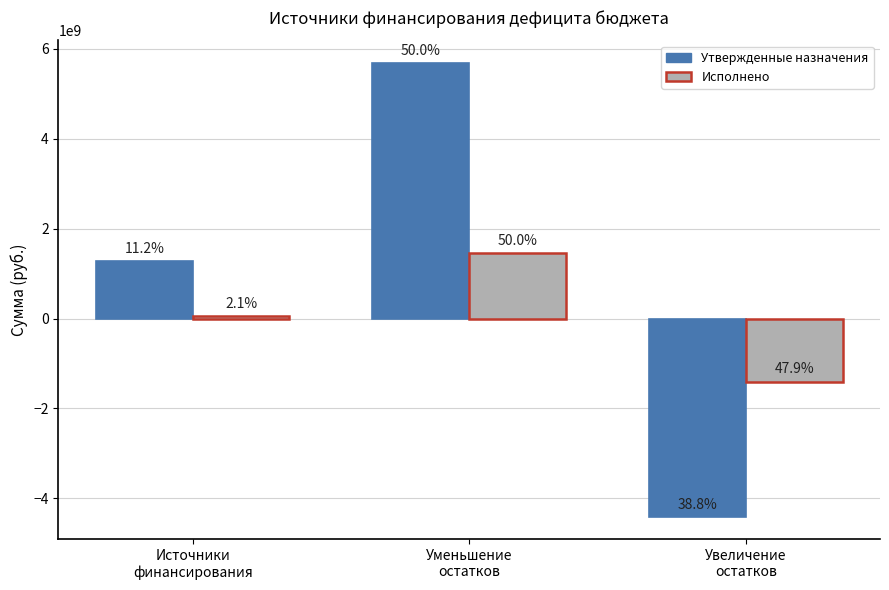

What is the difference between the maximum and minimum values in the Утвержденные назначения series?

10095632803.5